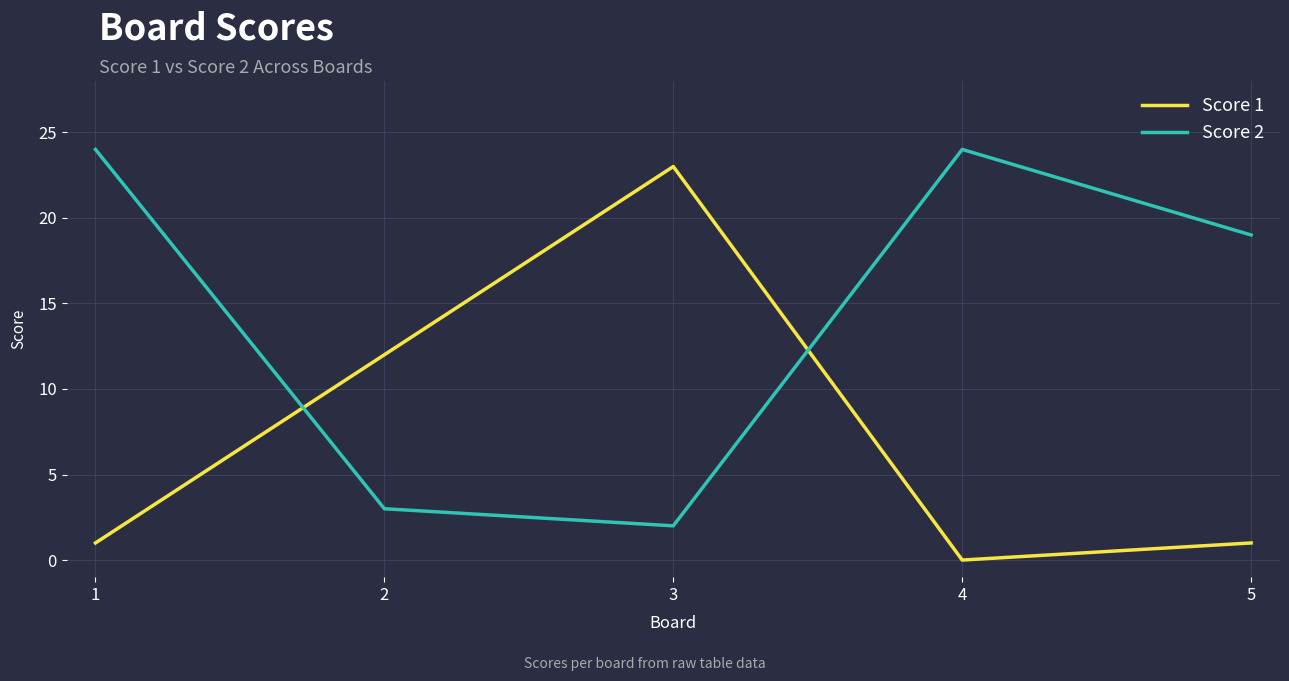

Which series ends up on top after the final intersection of Score 1 and Score 2?

Score 2